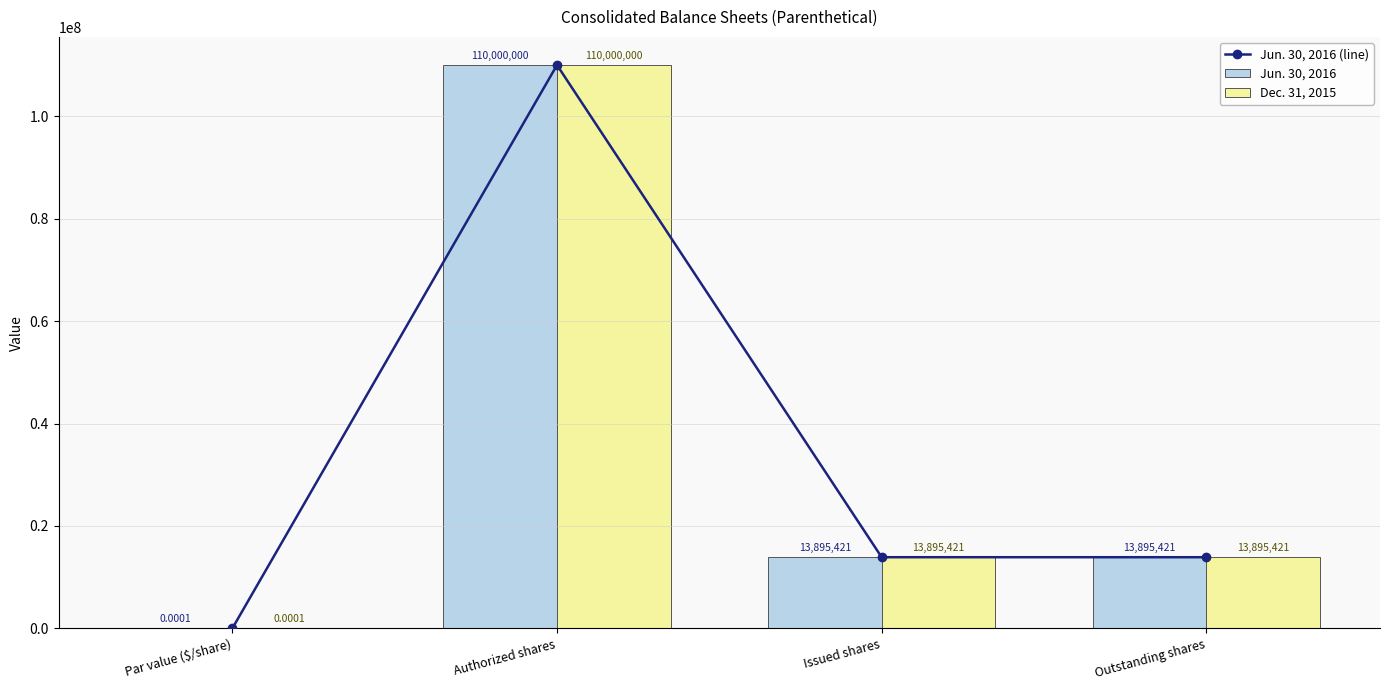

Where does the Dec. 31, 2015 series first go above 13895421?

Authorized shares